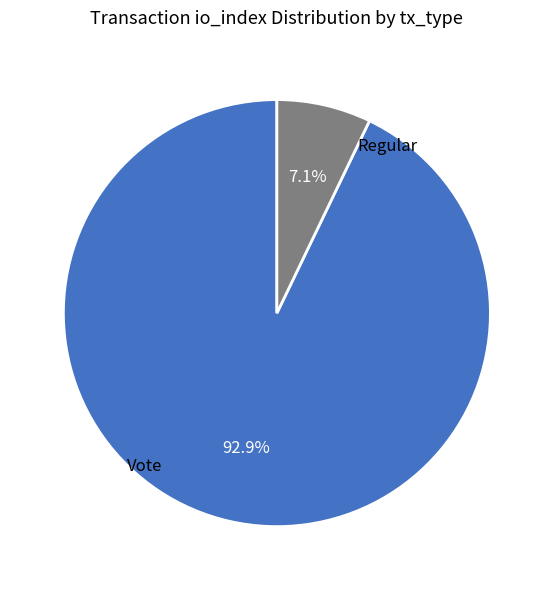

How many segments does this pie chart have?

2